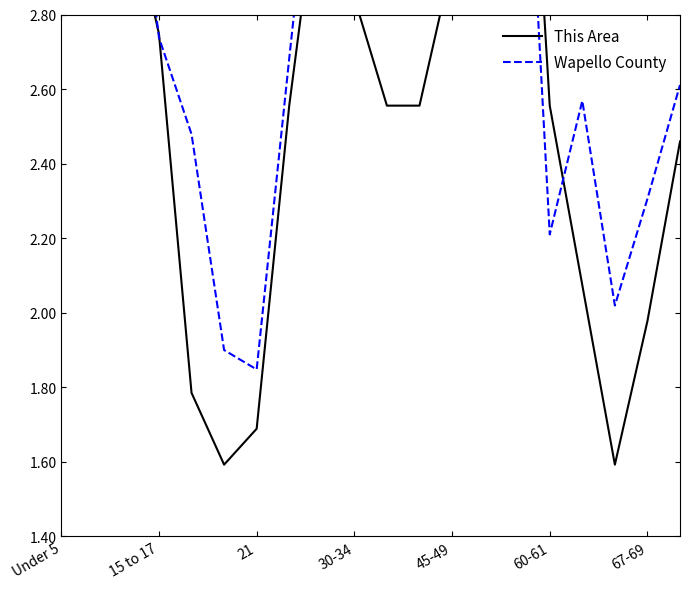

What is the value of the Wapello County point at the 11th from the left?

3.4